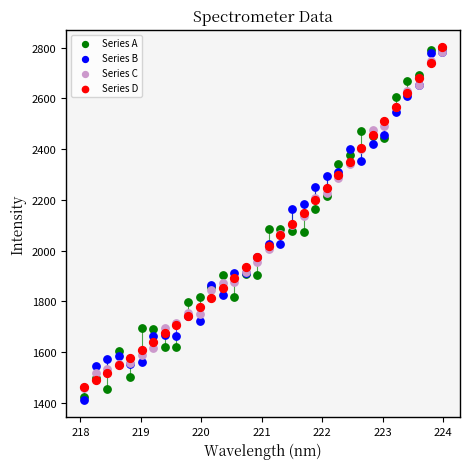

What are all the series names shown in the legend?

Series A, Series B, Series C, Series D